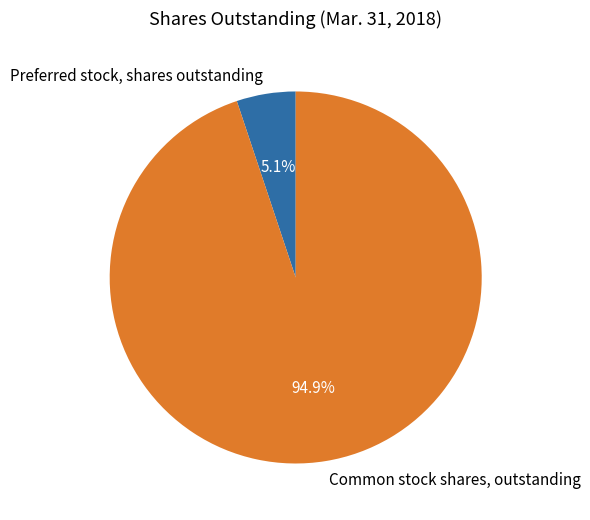

How many slices are in this pie chart?

2